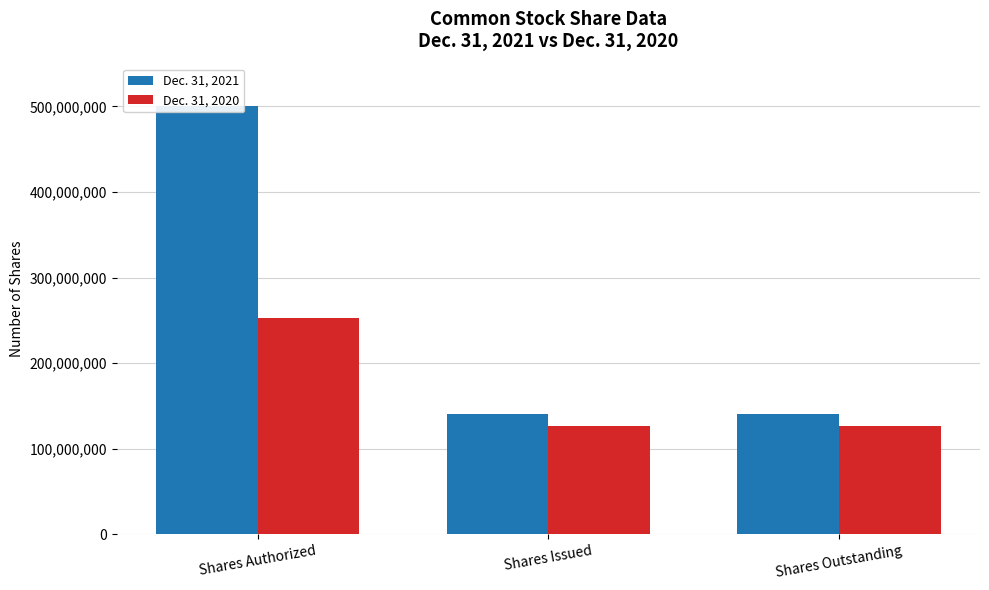

How many distinct data groups are displayed?

2